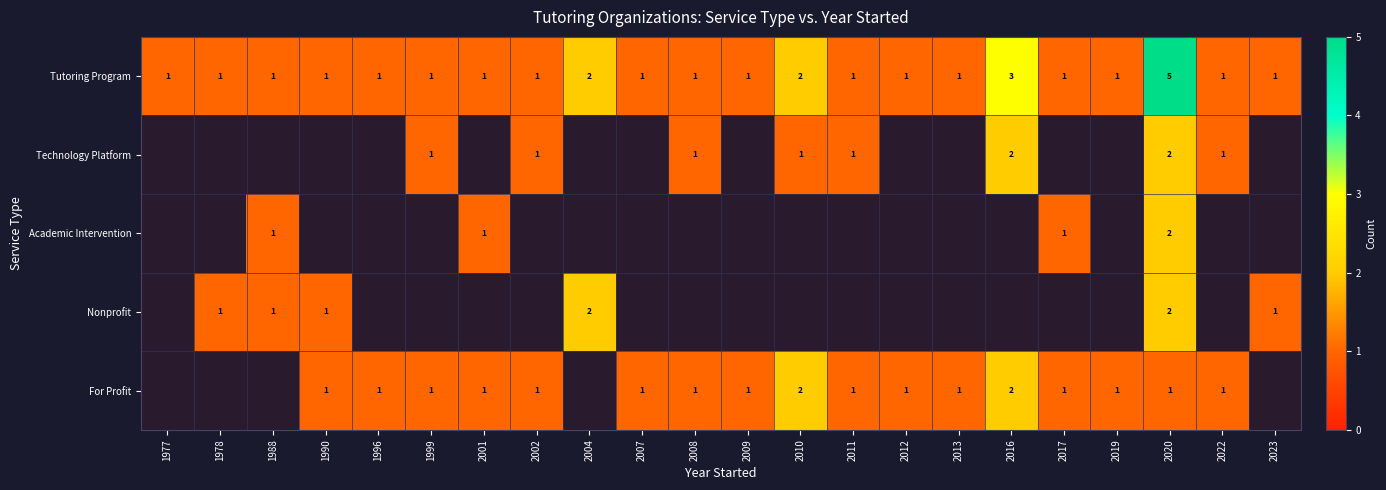

What is the total value across all series at 2020?

12